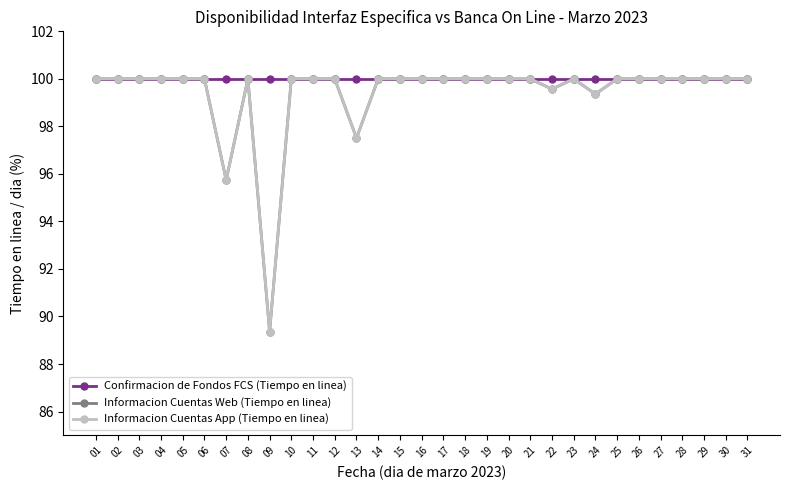

Which series has the largest total across all categories?

Confirmacion de Fondos FCS (Tiempo en linea)